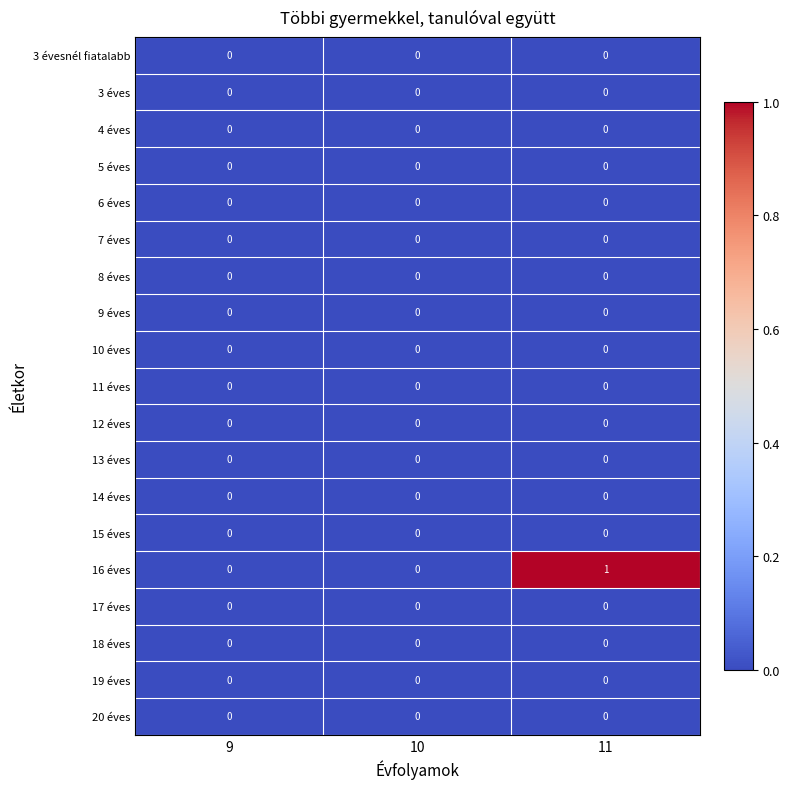

At which category does the chart reach its peak across all series?

11